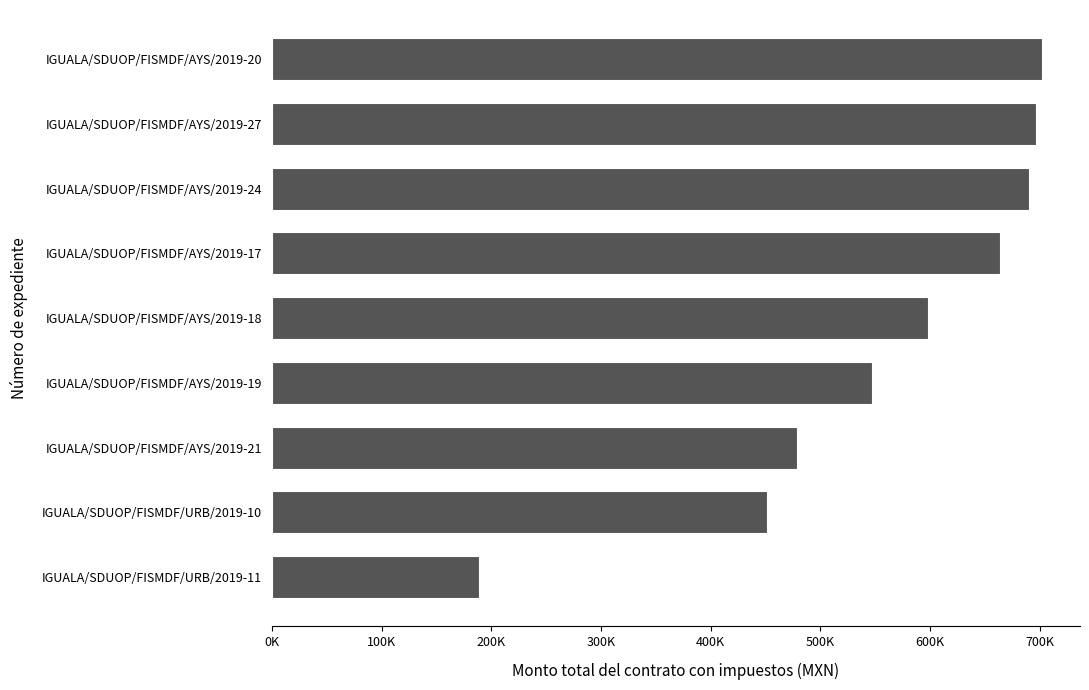

Are the bars horizontal?

Yes